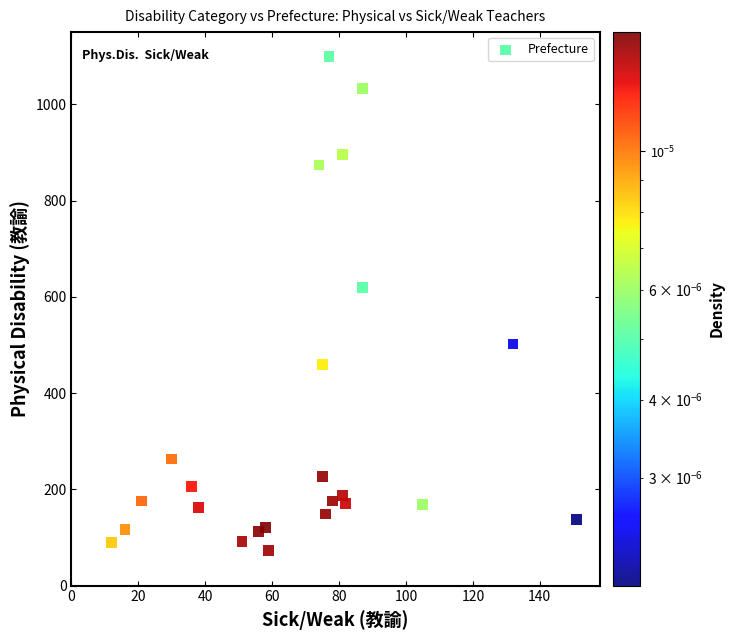

What is the range of Y values (max minus min)?

1026